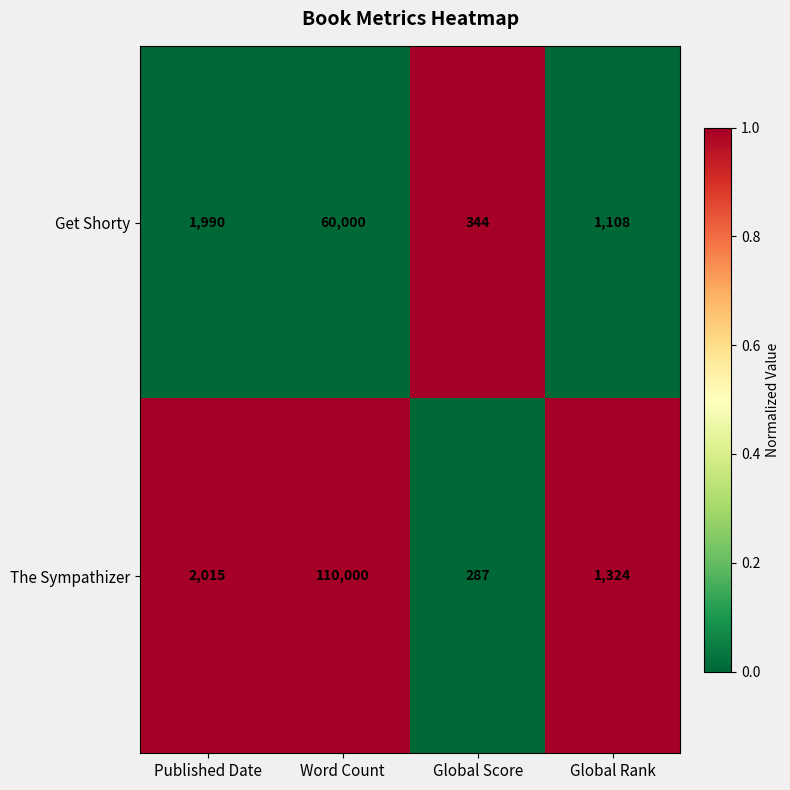

What is the minimum value shown in the chart?

287